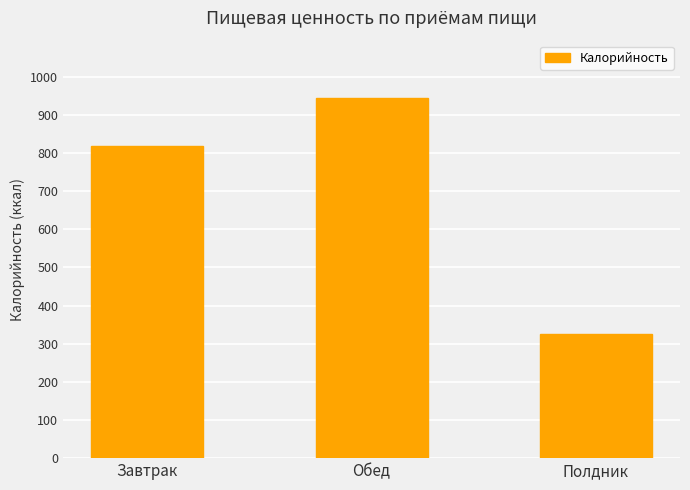

Reading left to right, transcribe all the data shown in this chart.

817.1	944.5	325.6